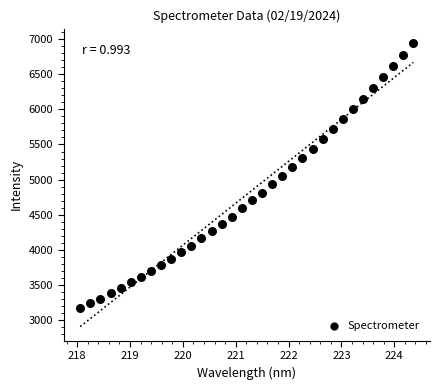

What is the range of X values (max minus min)?

6.3